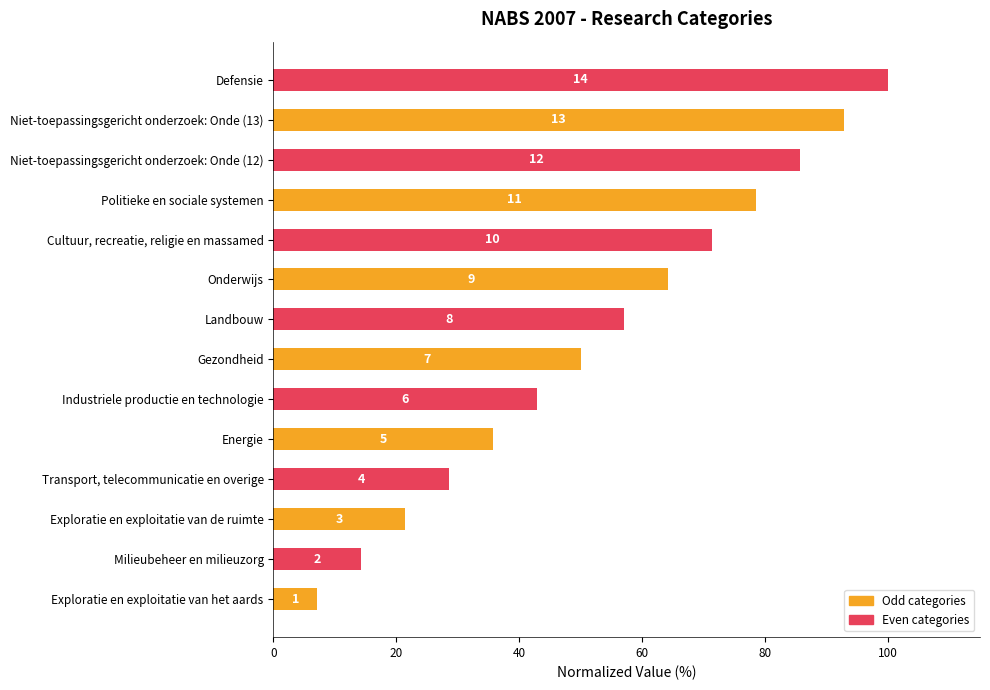

What is the average value?

53.6